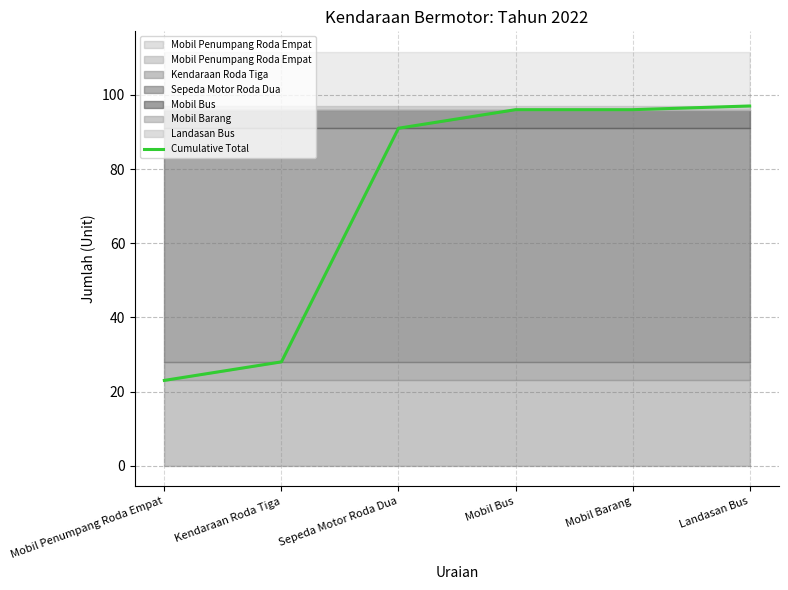

Is it true that the value at Mobil Penumpang Roda Empat is 23?

True